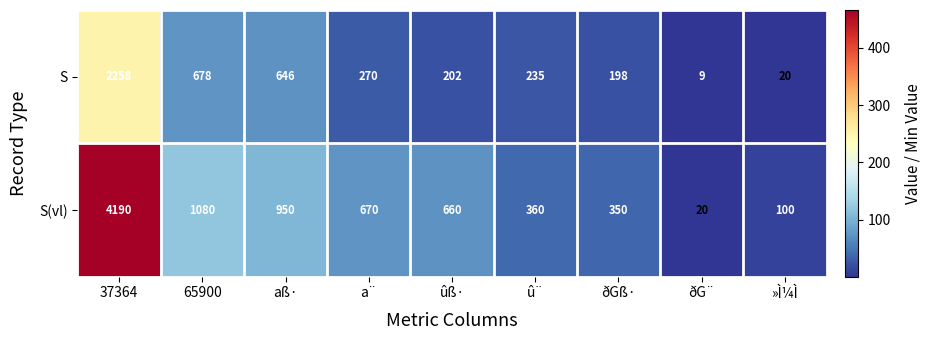

At ðG¨, list the series in order from smallest to largest.

S, S(vl)